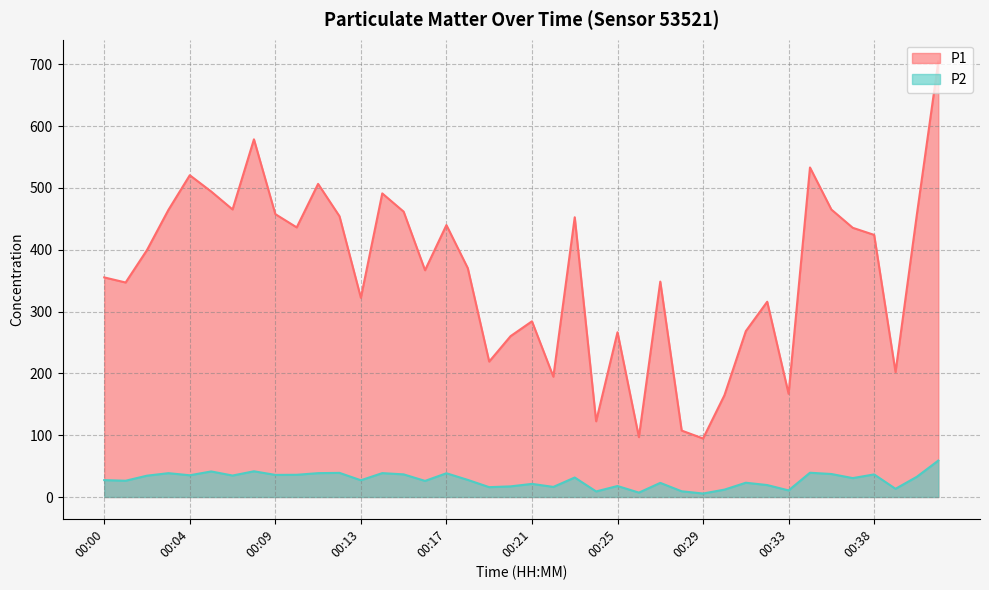

What is the difference between the maximum and minimum values in the P2 series?

53.3